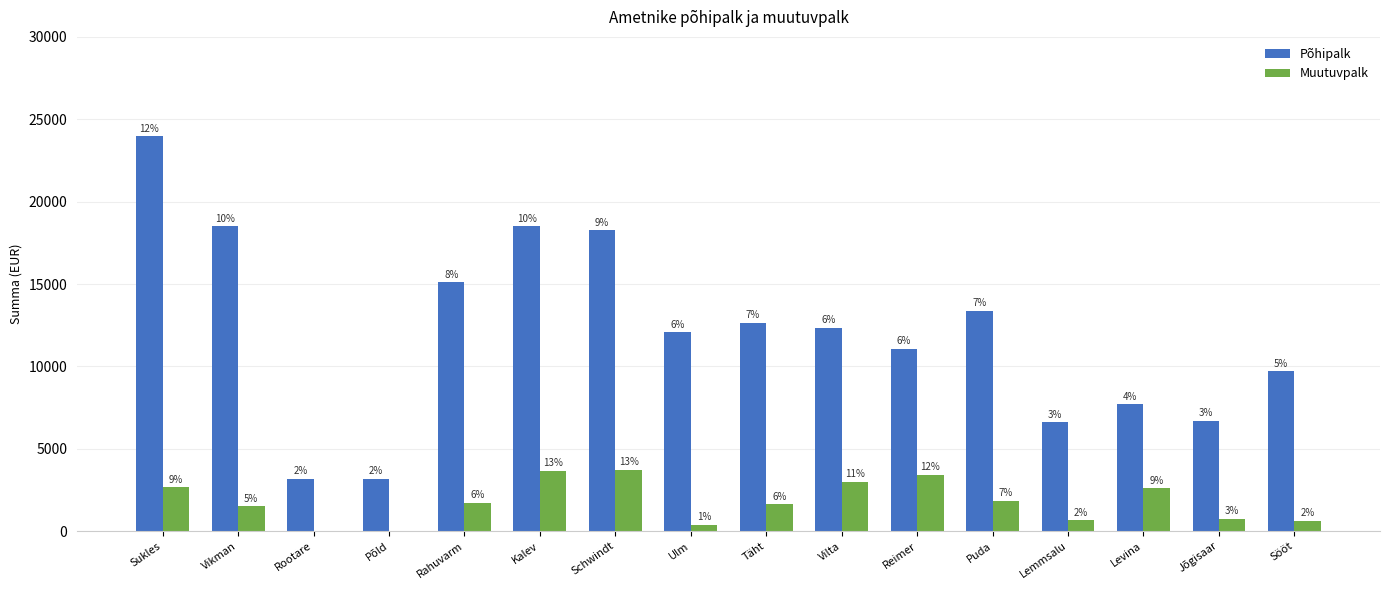

List the series in order of their peak value, lowest first.

Muutuvpalk, Põhipalk